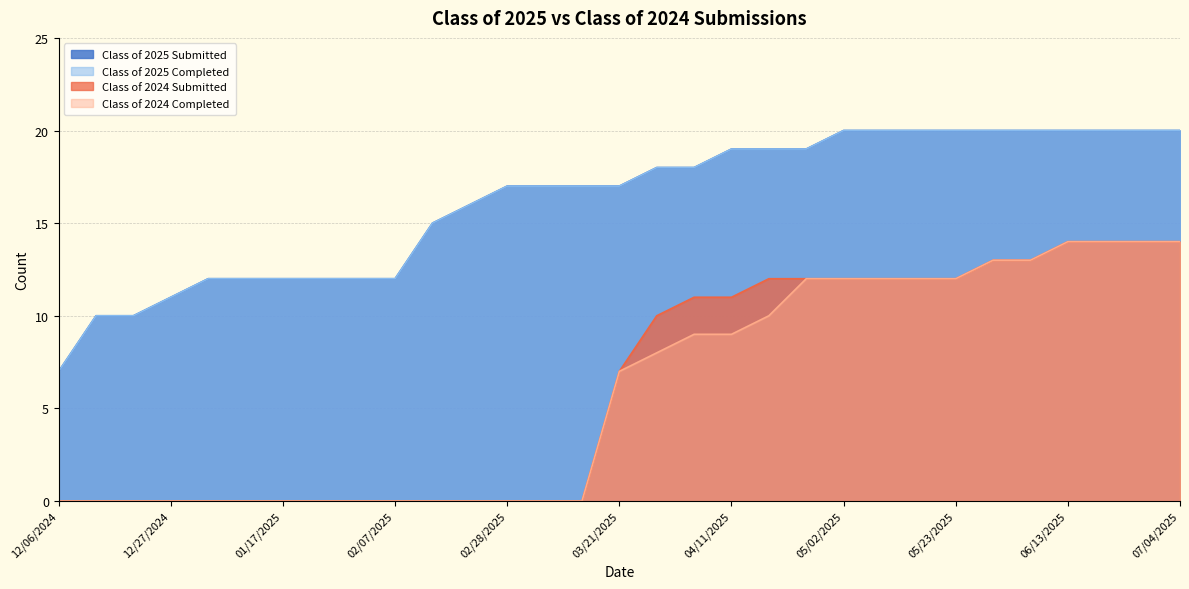

At which category does the chart reach its minimum across all series?

12/06/2024